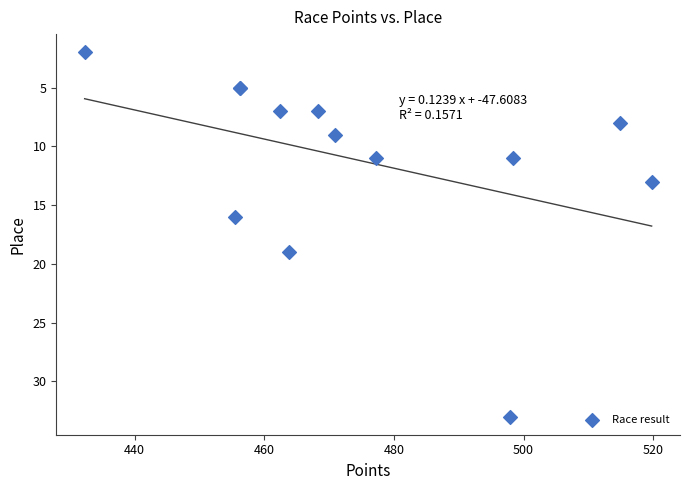

What Y value in the scatter plot is closest to 17?

16